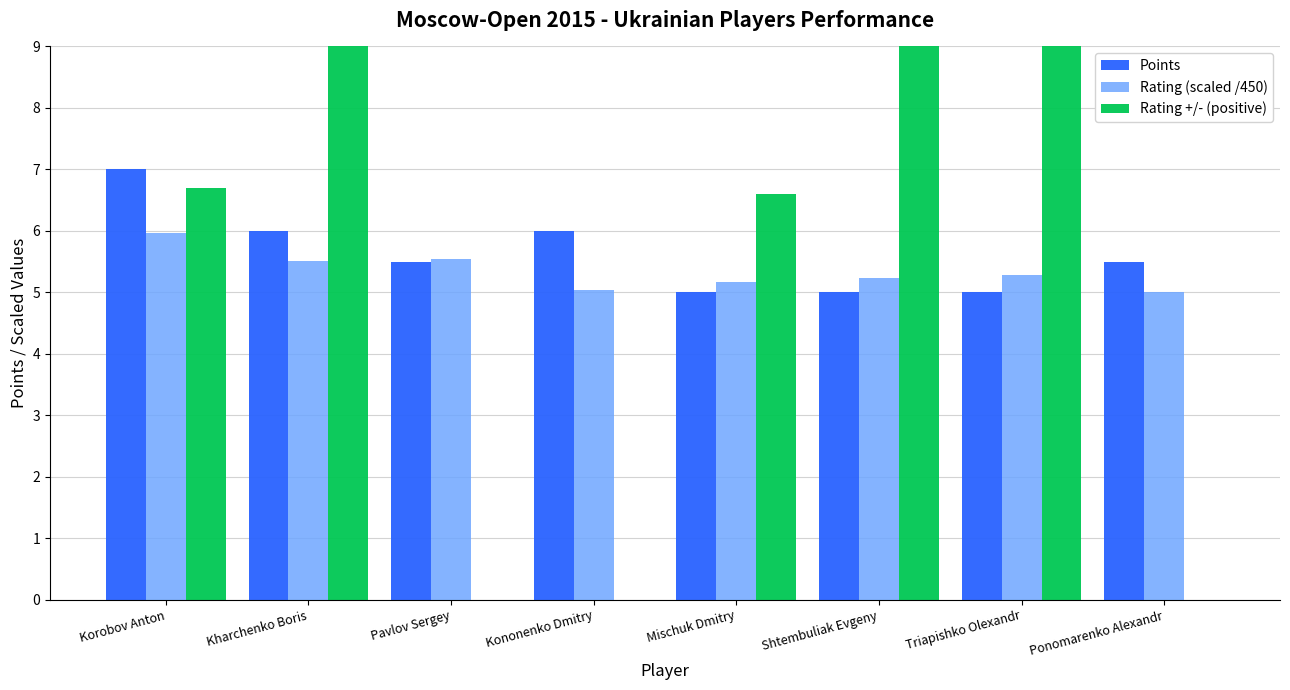

How many data points in Rating +/- (positive) are less than 6?

3